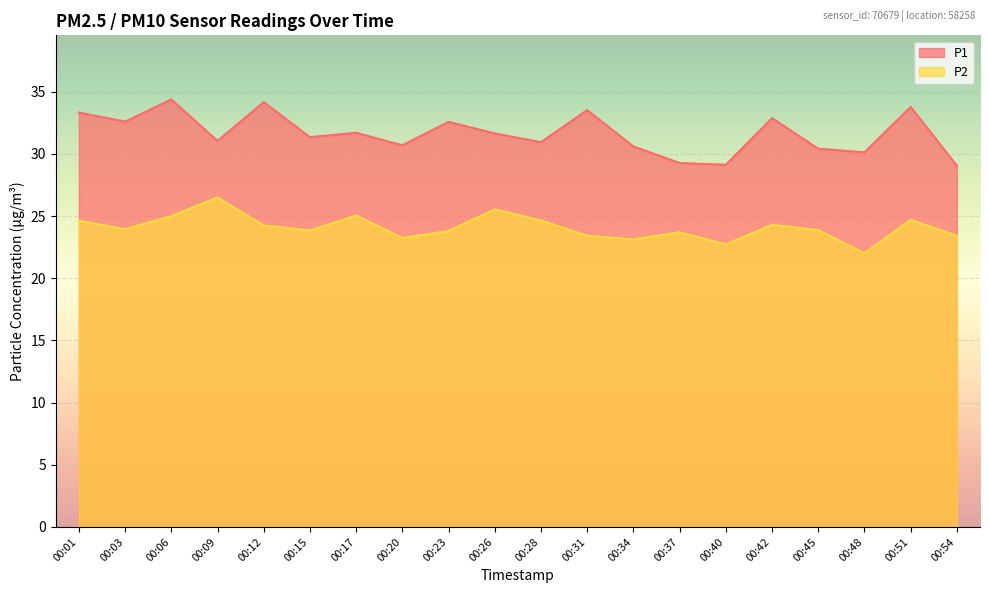

How many lines are shown in the chart?

2